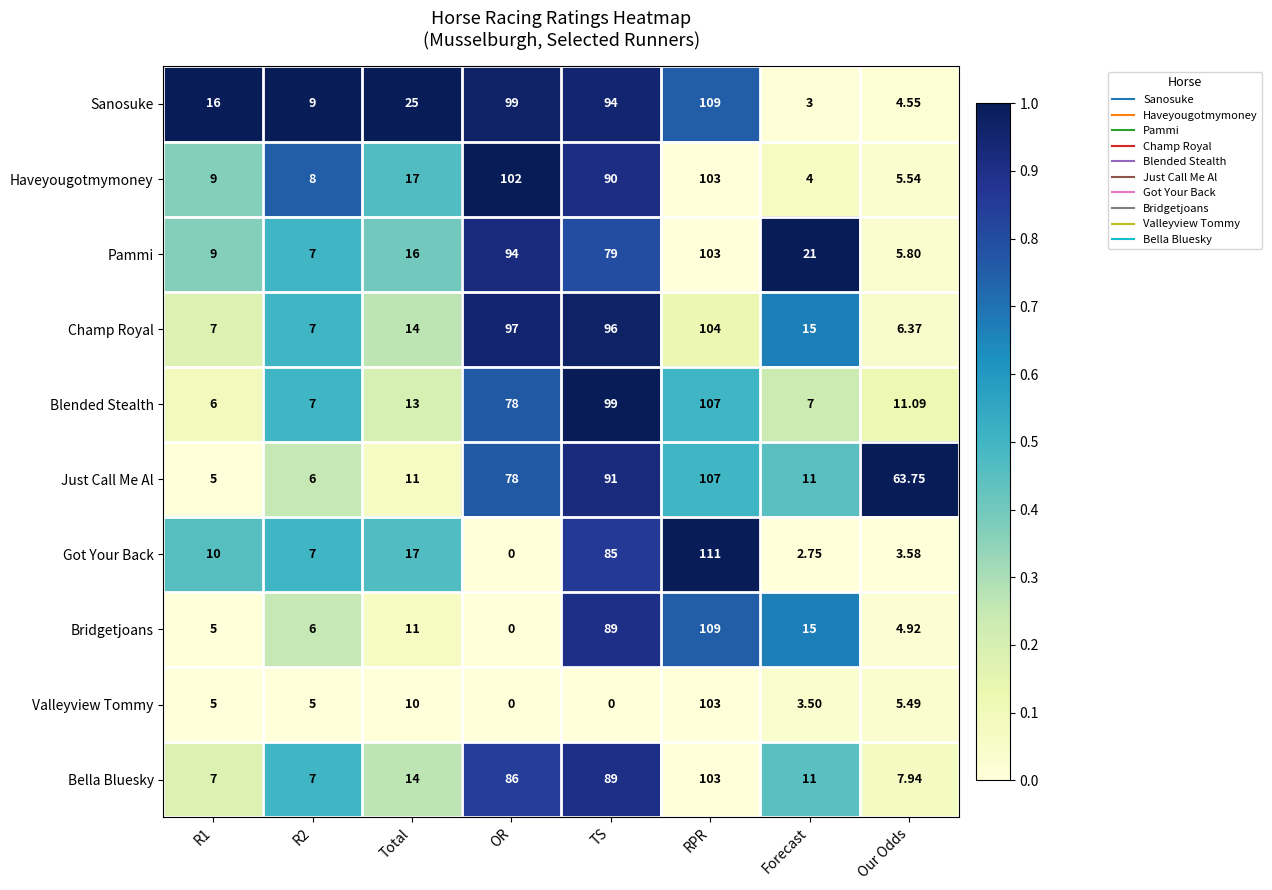

Which series has the widest spread of values?

Got Your Back